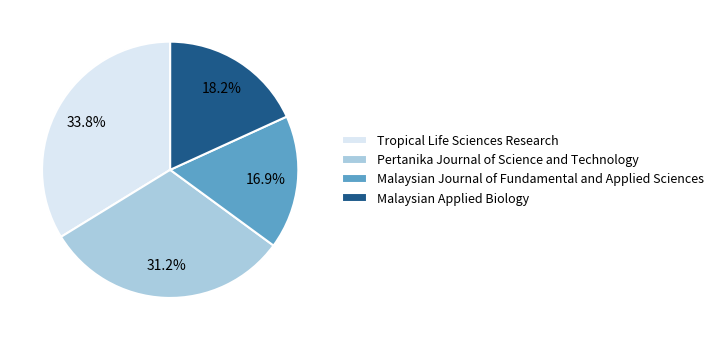

Count the number of slices in the pie.

4